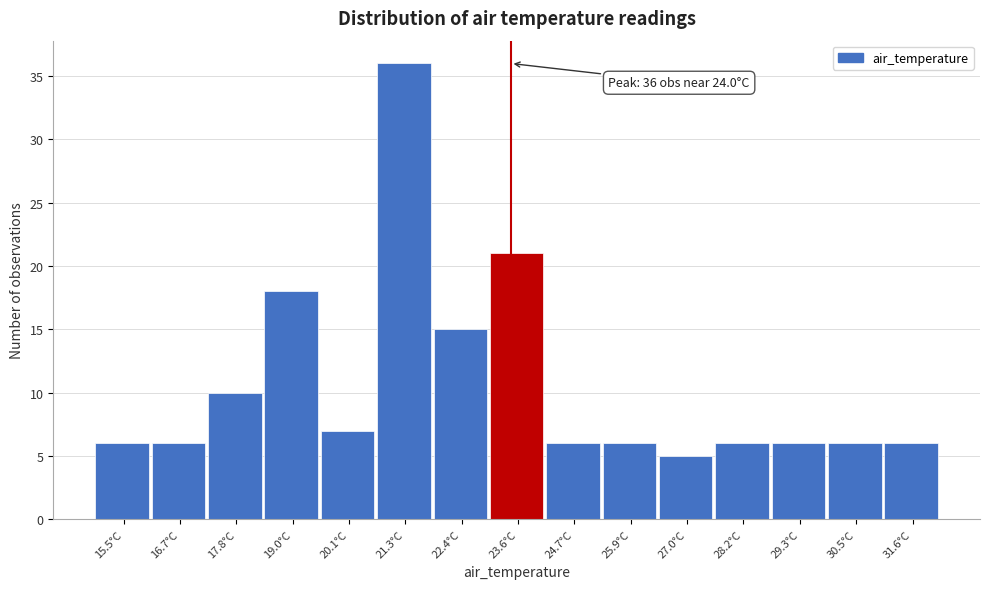

Reading left to right, list all the values displayed in this chart.

6	6	10	18	7	36	15	21	6	6	5	6	6	6	6